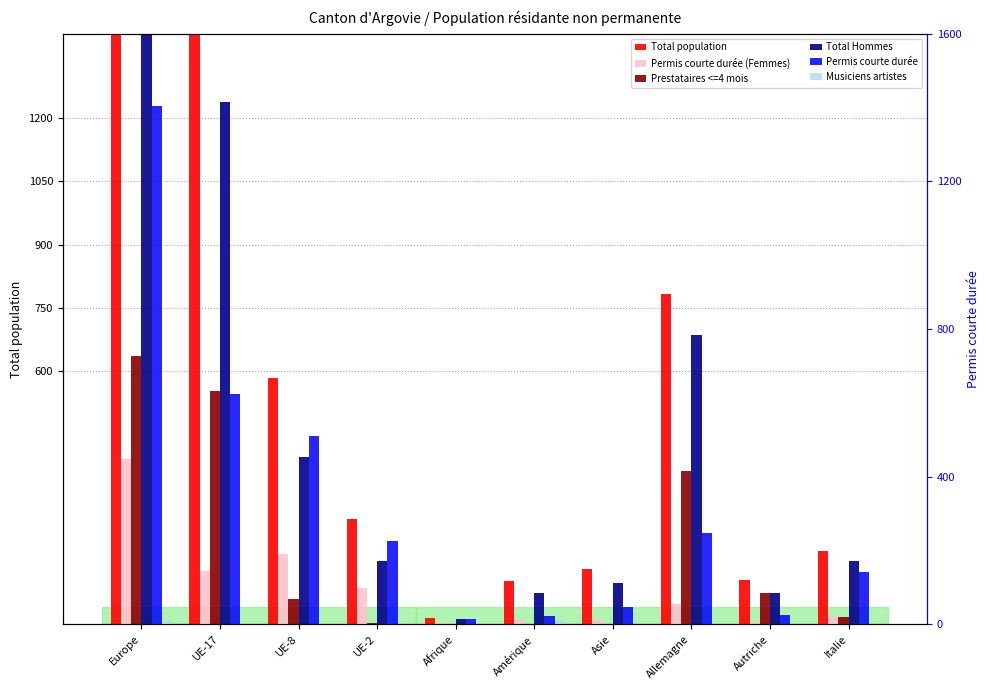

Reading left to right, what are all the values shown in this chart?

Total population: 2418	1461	583	249	15	102	131	783	104	173
Permis courte durée (Femmes): 391	126	166	85	3	10	9	48	6	20
Prestataires <=4 mois: 636	552	60	2	0	1	1	363	75	18
Total Hommes: 1887	1238	397	151	12	74	97	686	74	151
Permis courte durée: 1403	624	509	226	13	23	48	246	24	142
Musiciens artistes: 8	0	0	0	0	10	0	0	0	0